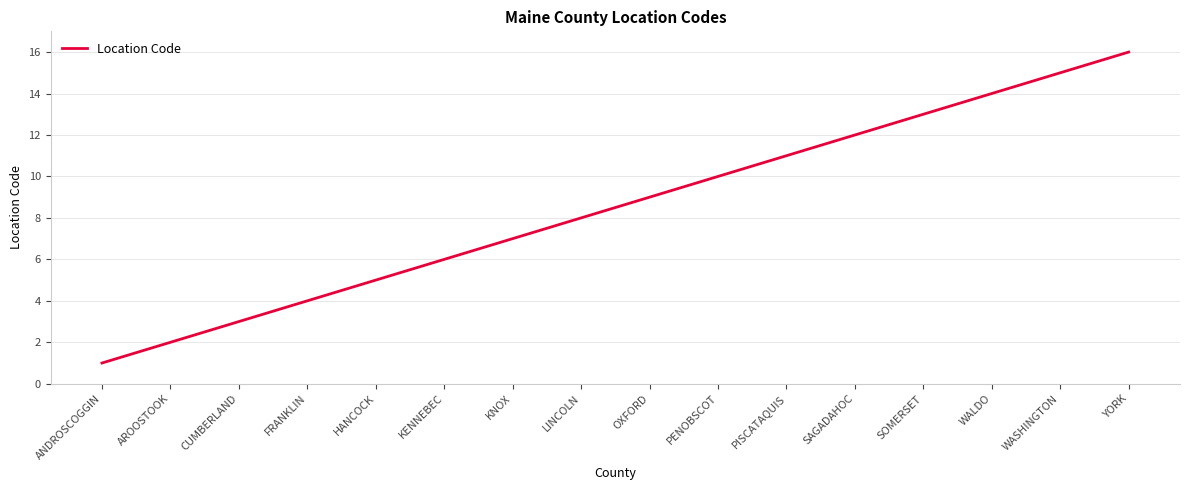

Approximately how many times larger is the value at KNOX compared to CUMBERLAND?

2.3